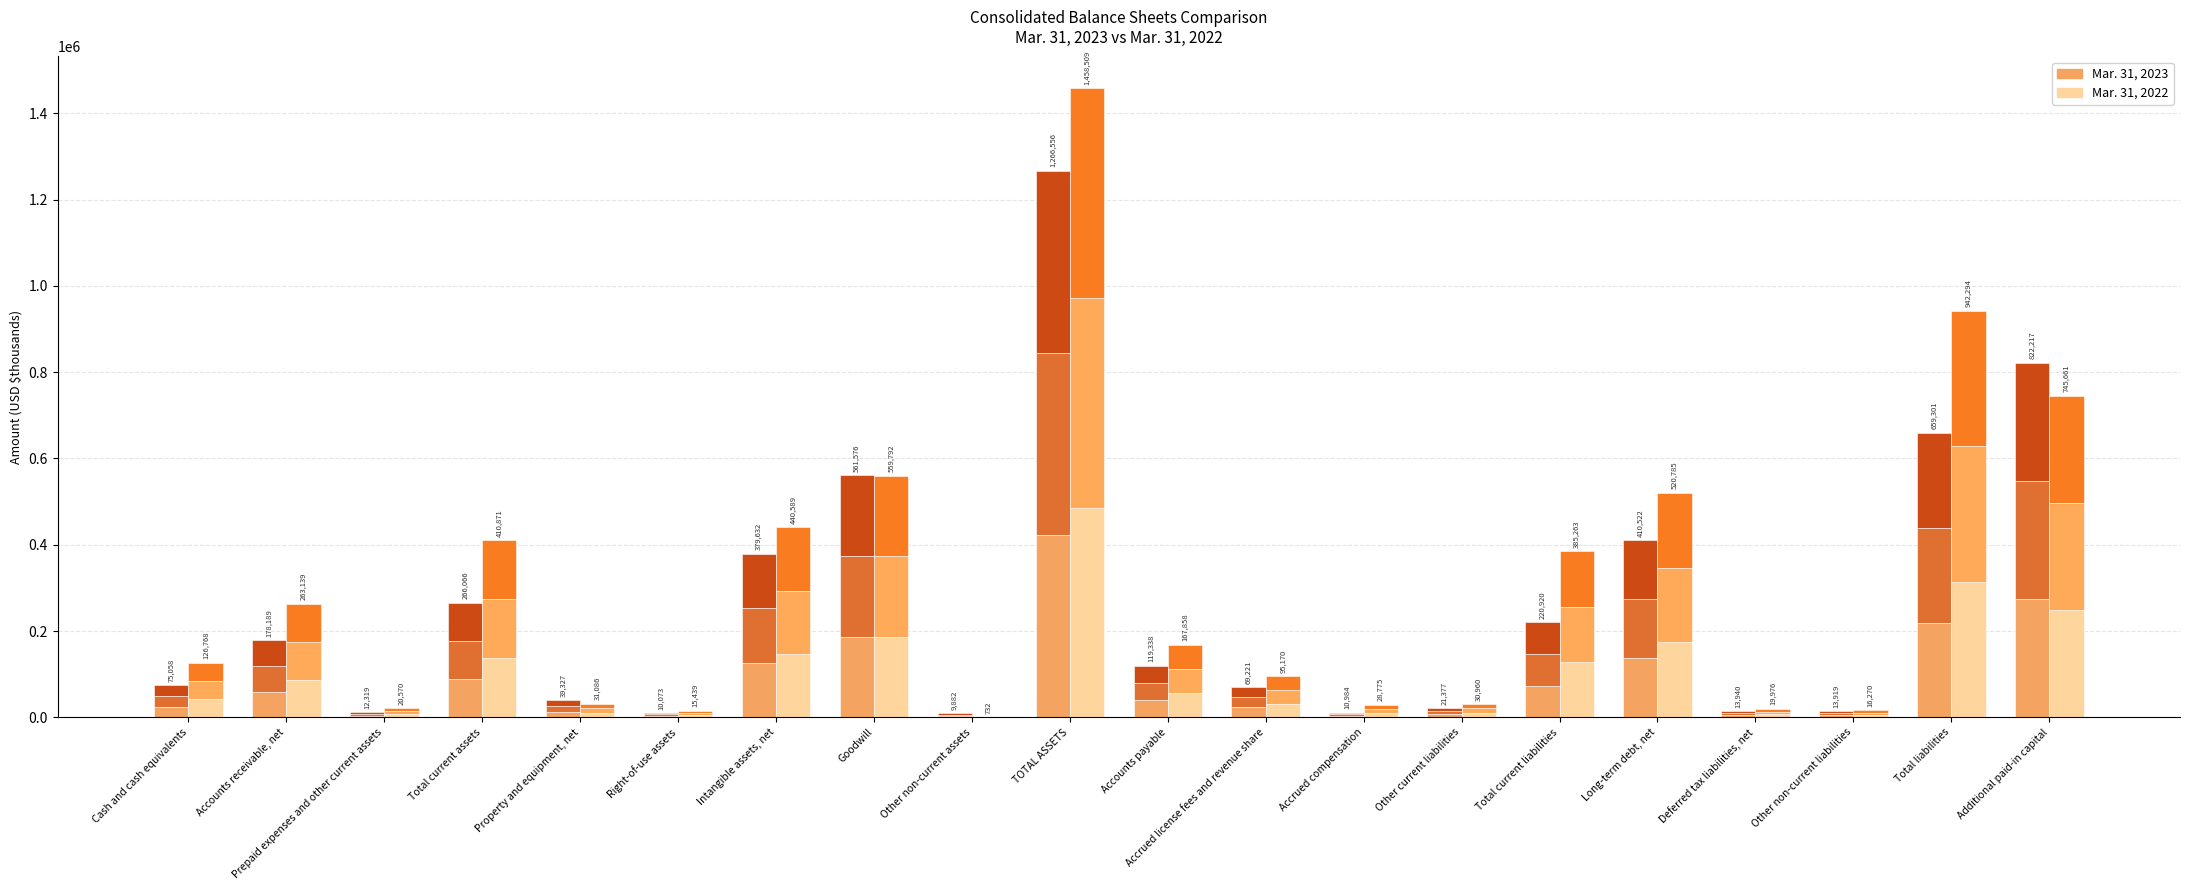

What is the difference between the maximum and minimum values in the Mar. 31, 2023 (seg 1) series?

418891.3